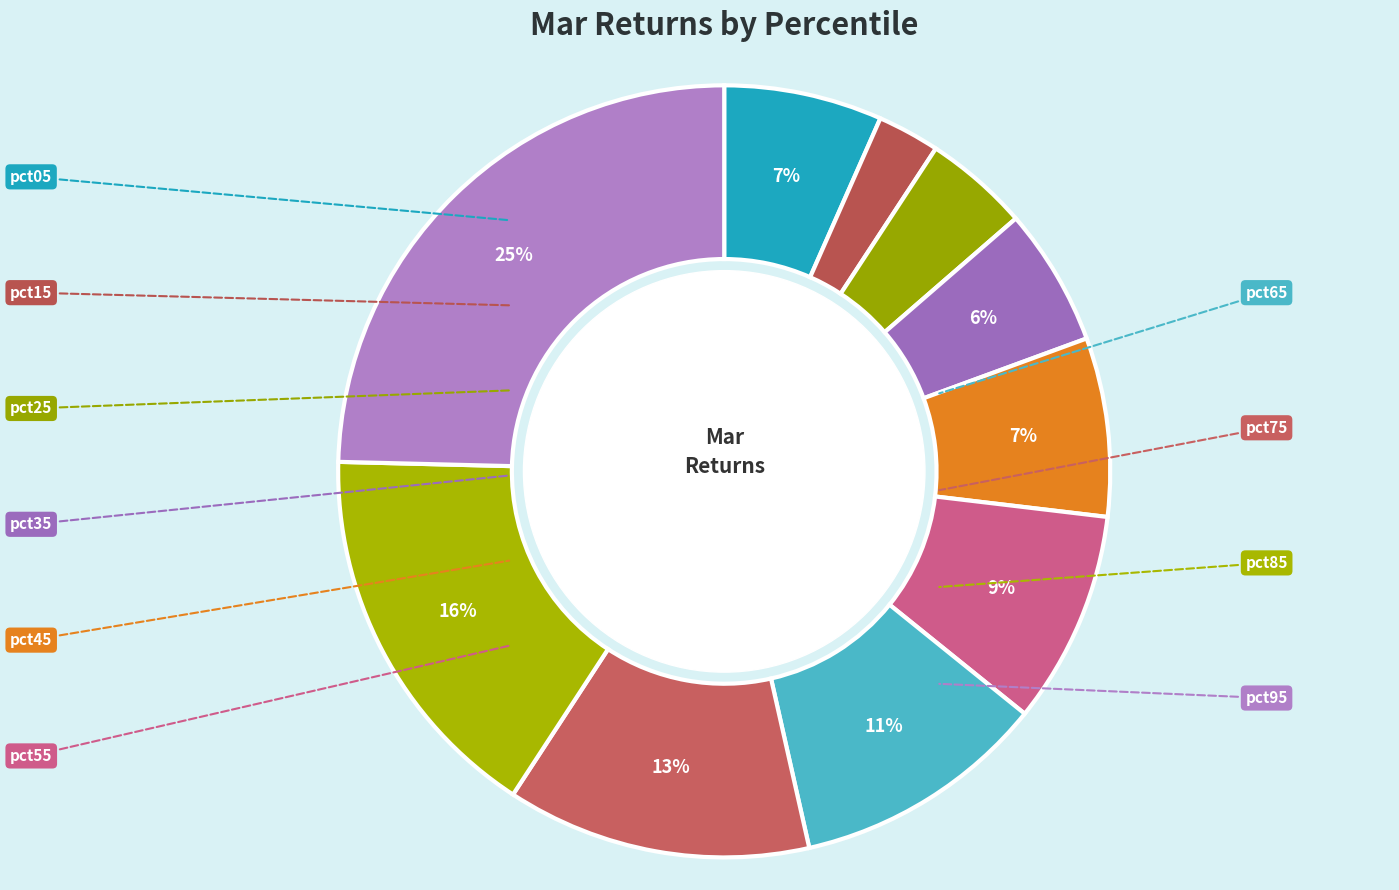

How many segments does this pie chart have?

10